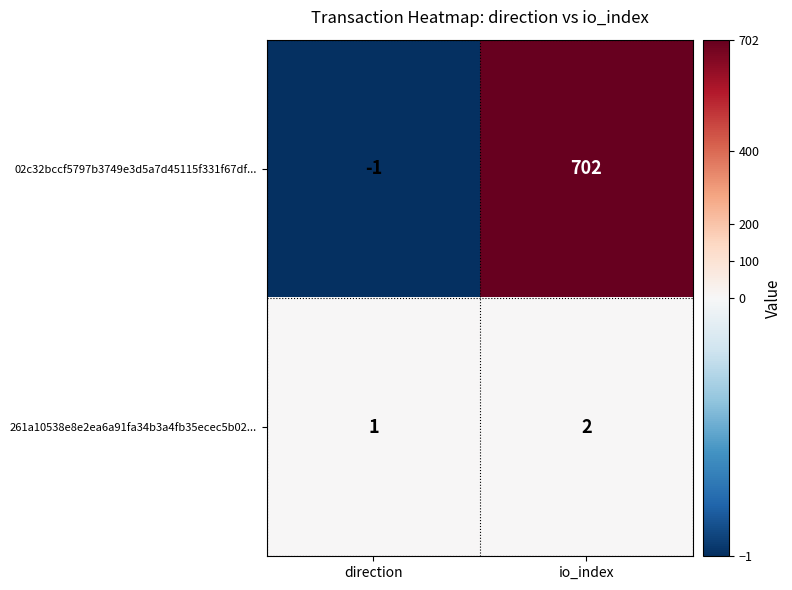

What is the difference between the highest and lowest values at io_index?

700